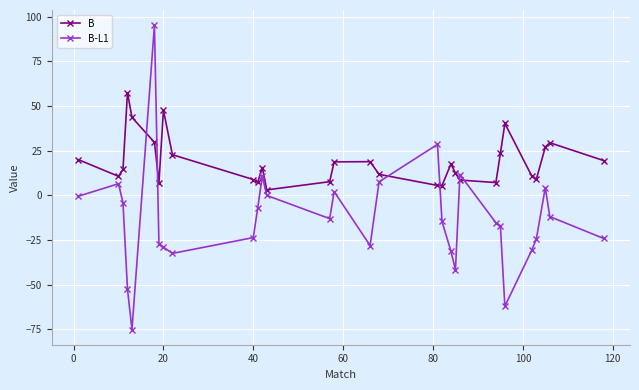

How many data points in B are less than 15?

15